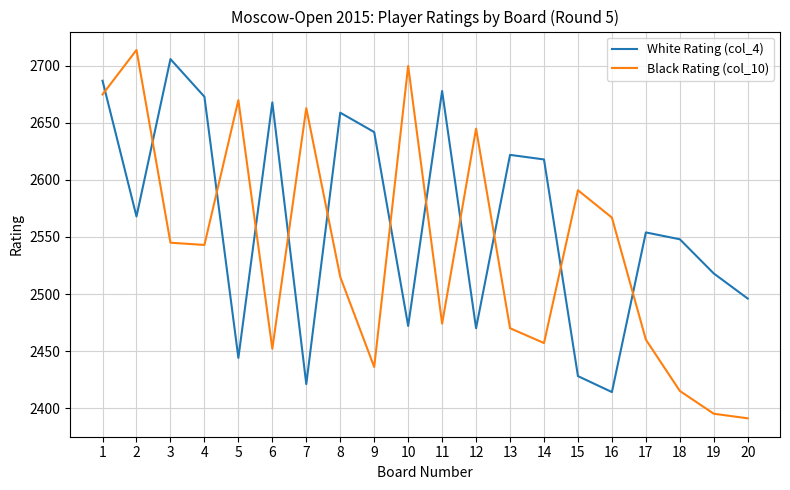

How many distinct data groups are displayed?

2